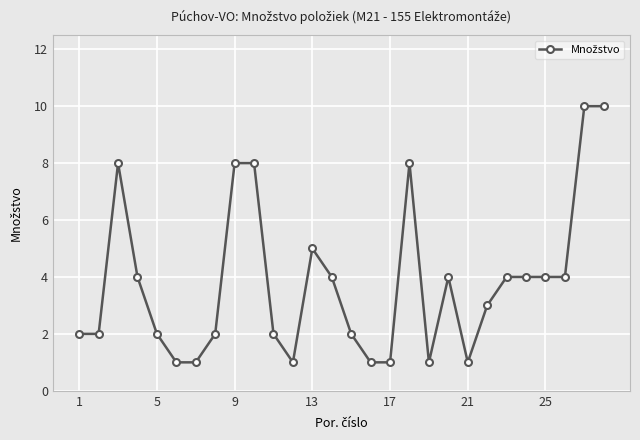

What is the value of the 11th point from the left?

2